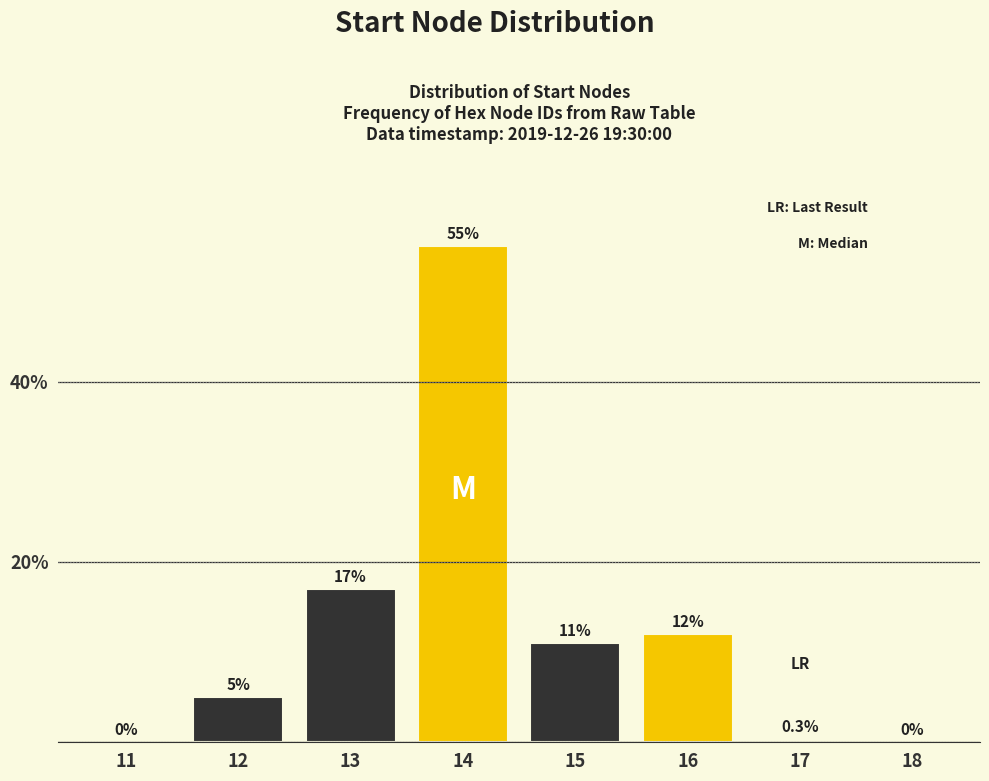

Reading right to left, list all the values displayed in this chart.

18=0.0	17=0.3	16=12.0	15=11.0	14=55.0	13=17.0	12=5.0	11=0.0